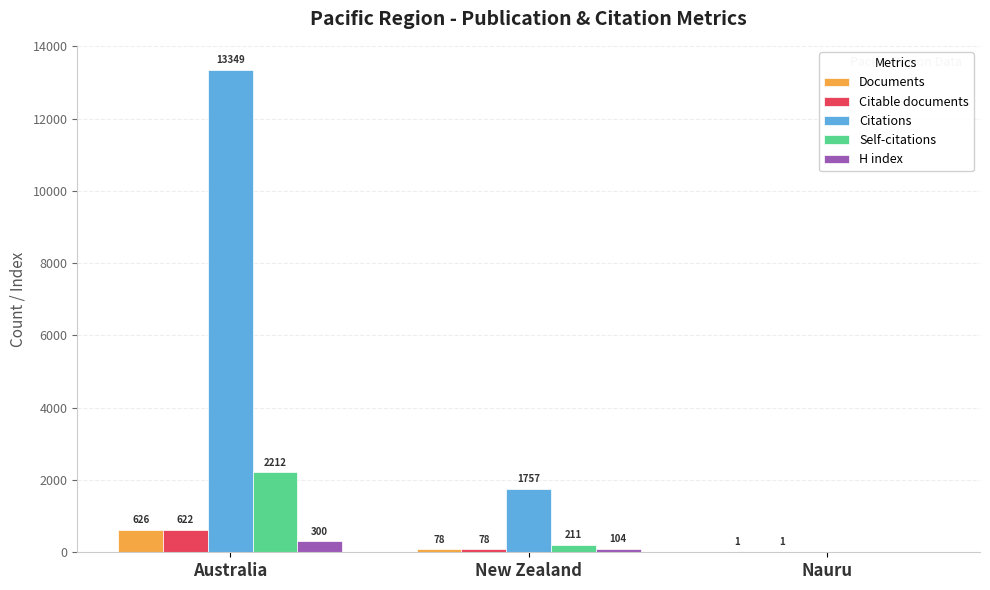

What is the sum of the Self-citations values at New Zealand and Australia?

2423